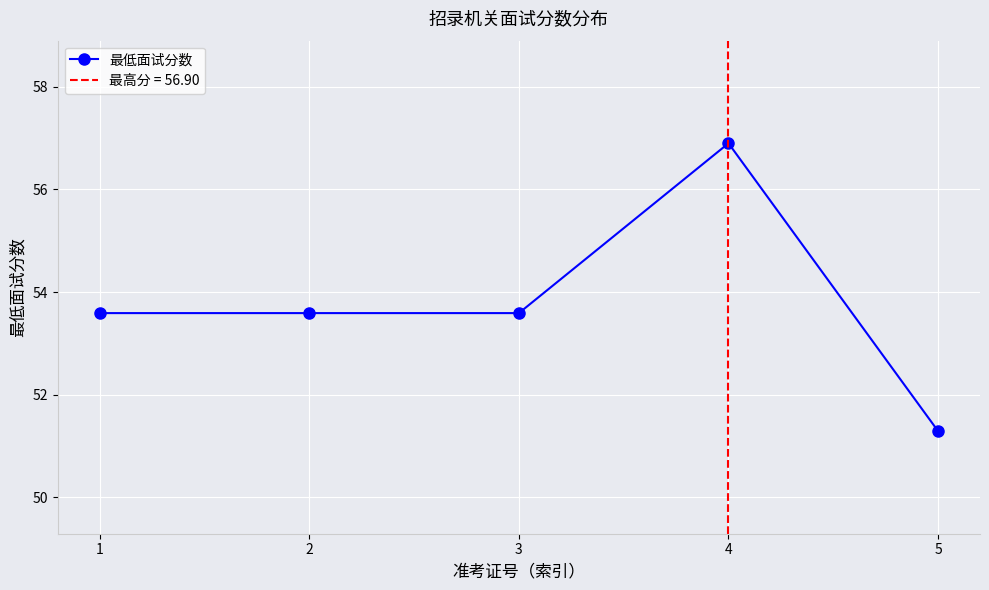

Count the number of categories in the chart.

5